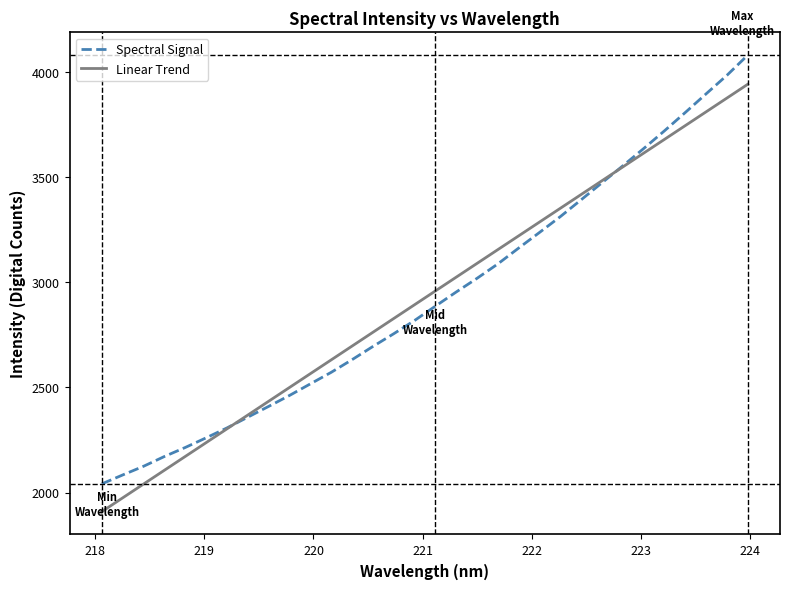

What is the highest value of the Linear Trend series?

3941.6